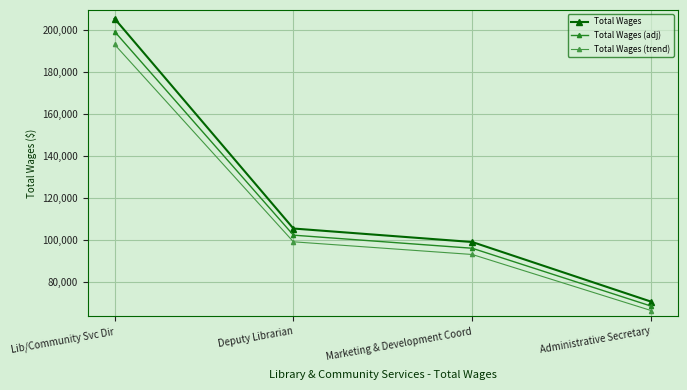

What is the label of the 4th point from the left?

Administrative Secretary